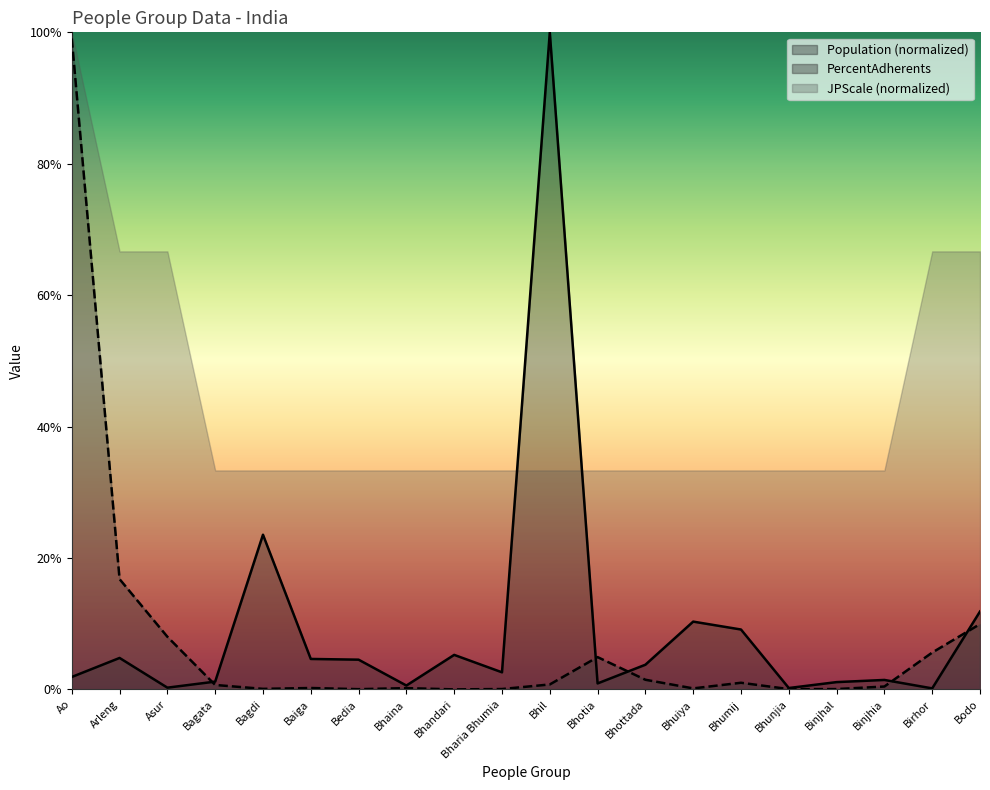

How many lines are shown in the chart?

3